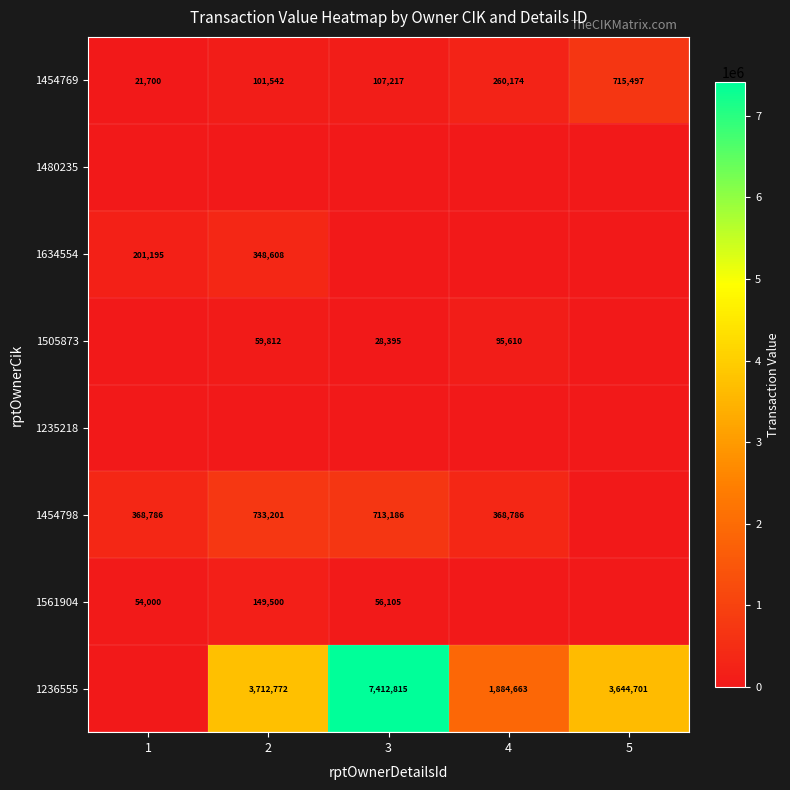

The value of 1454769 at 3 is 107217. True or false?

True